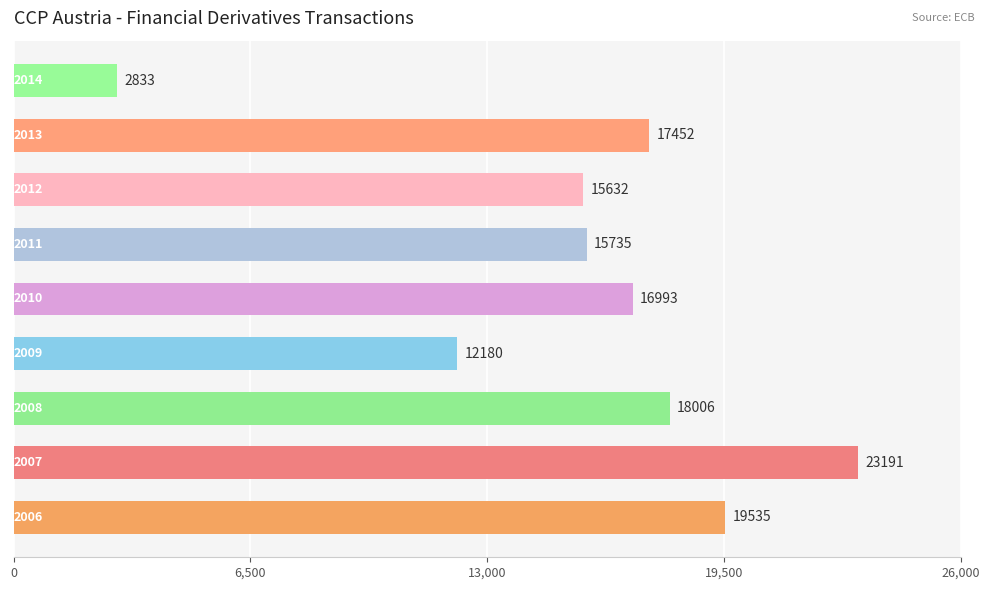

What is the minimum value shown in the chart?

2833